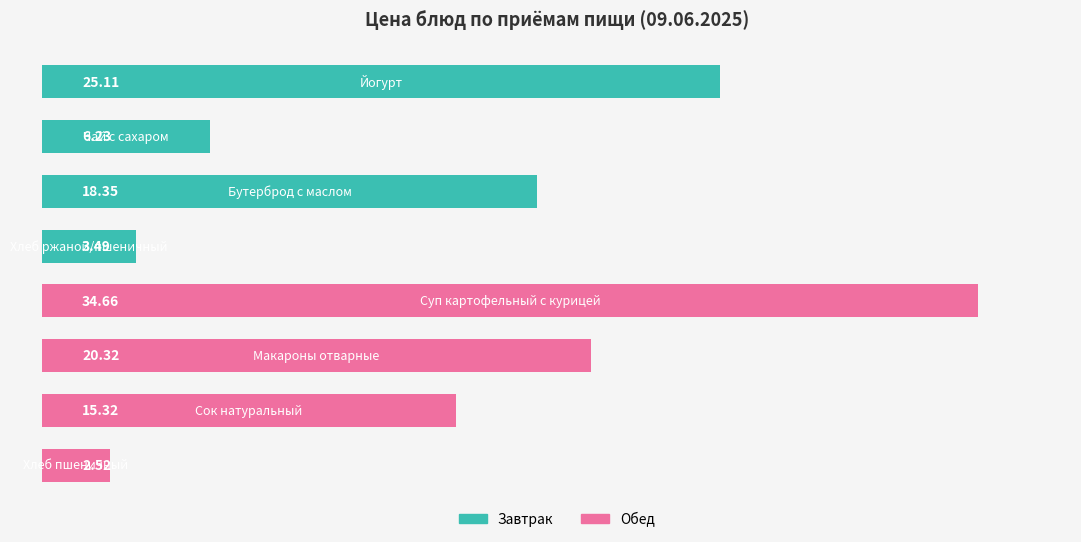

What is the difference between the second highest and minimum values?

22.6